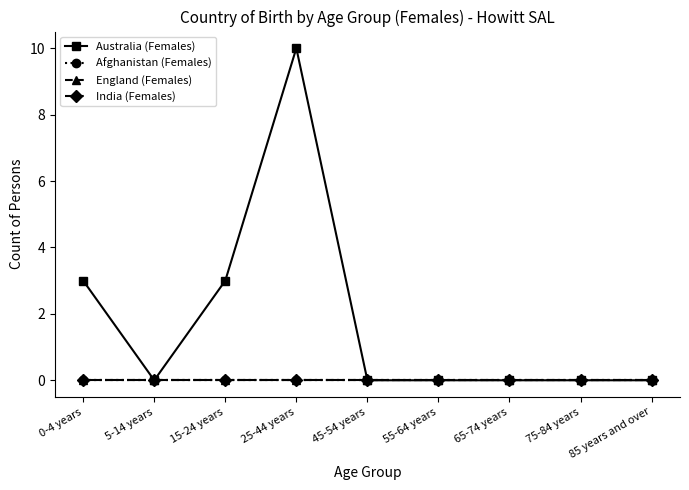

Is this an area chart (filled region under the line)?

No